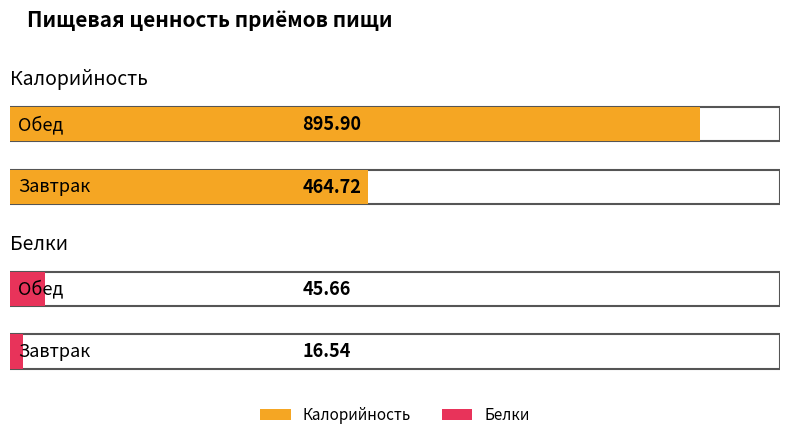

Reading left to right, what are all the values shown in this chart?

Калорийность: Завтрак=464.7	Обед=895.9
Белки: Завтрак=16.5	Обед=45.7